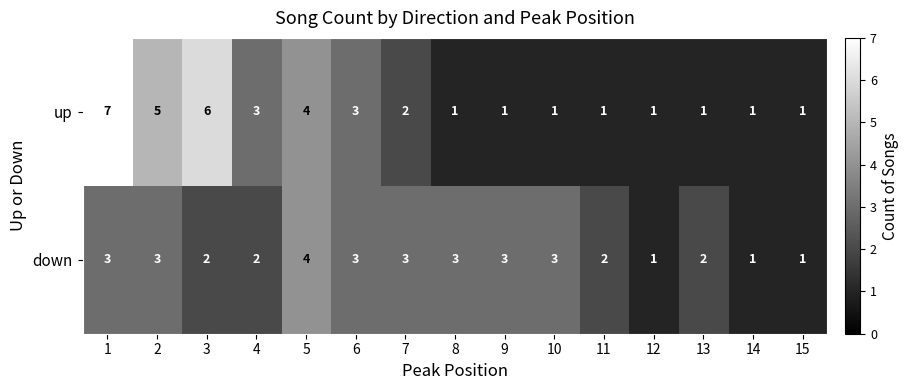

At which category is the sum across all series the highest?

1